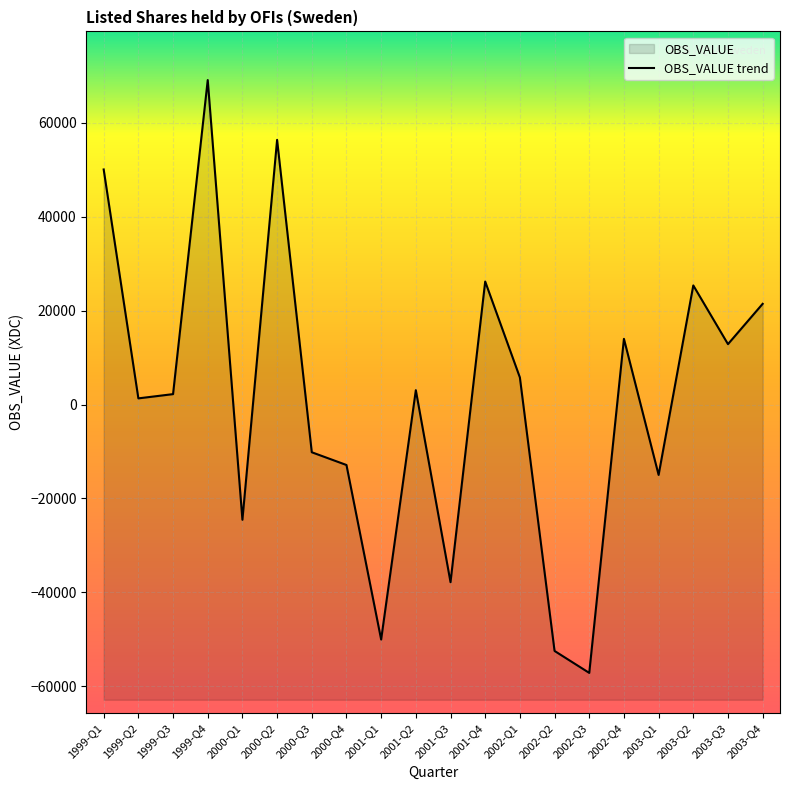

Rank the categories by value from lowest to highest.

2002-Q3, 2002-Q2, 2001-Q1, 2001-Q3, 2000-Q1, 2003-Q1, 2000-Q4, 2000-Q3, 1999-Q2, 1999-Q3, 2001-Q2, 2002-Q1, 2003-Q3, 2002-Q4, 2003-Q4, 2003-Q2, 2001-Q4, 1999-Q1, 2000-Q2, 1999-Q4